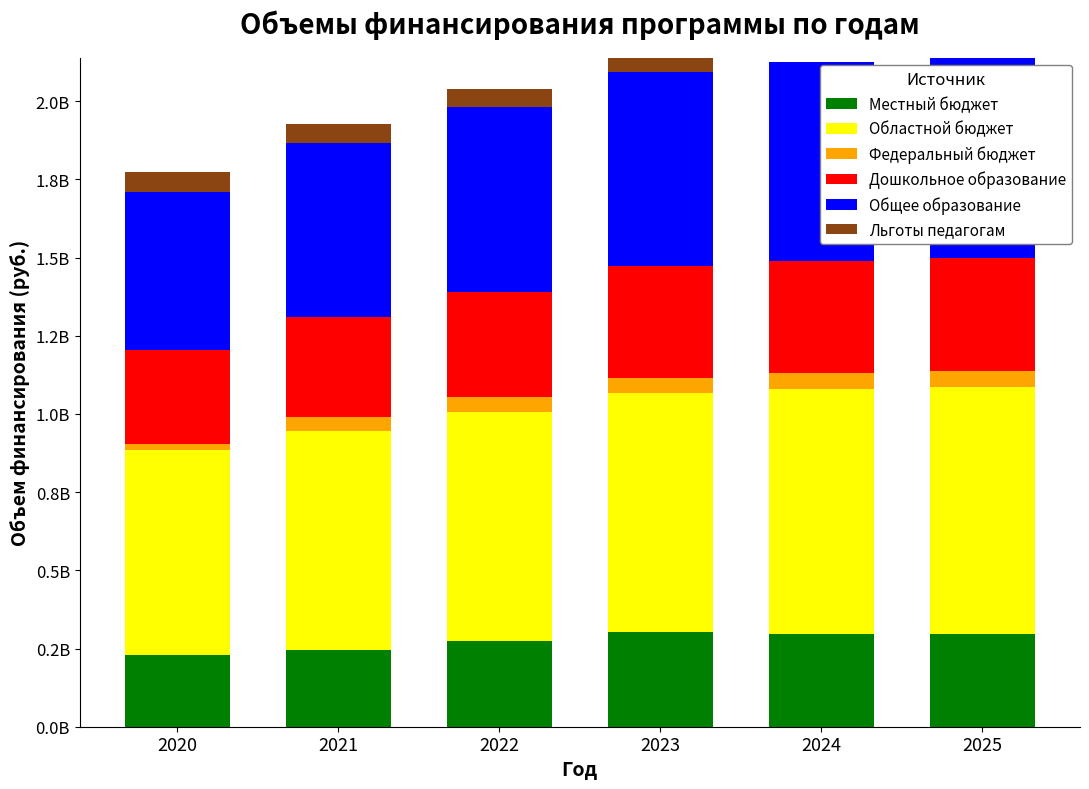

Are the bars horizontal?

No